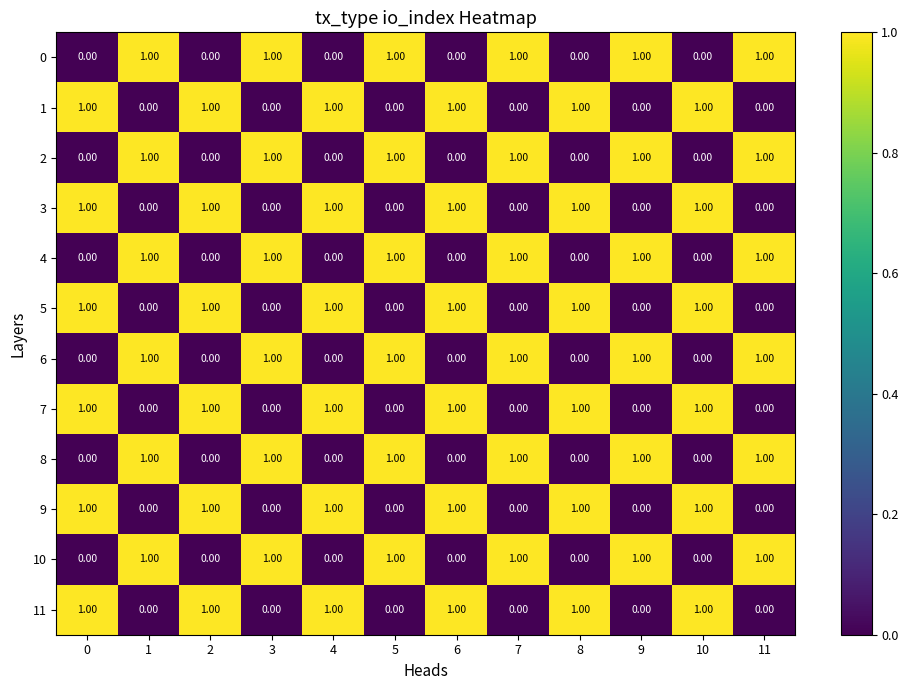

What is the total value across all series at 2?

6